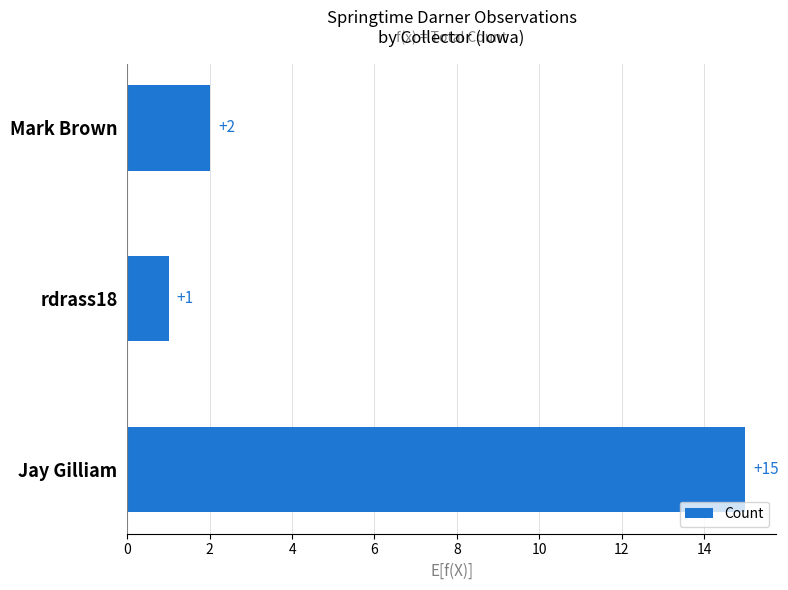

Rank the categories by value from lowest to highest.

rdrass18, Mark Brown, Jay Gilliam